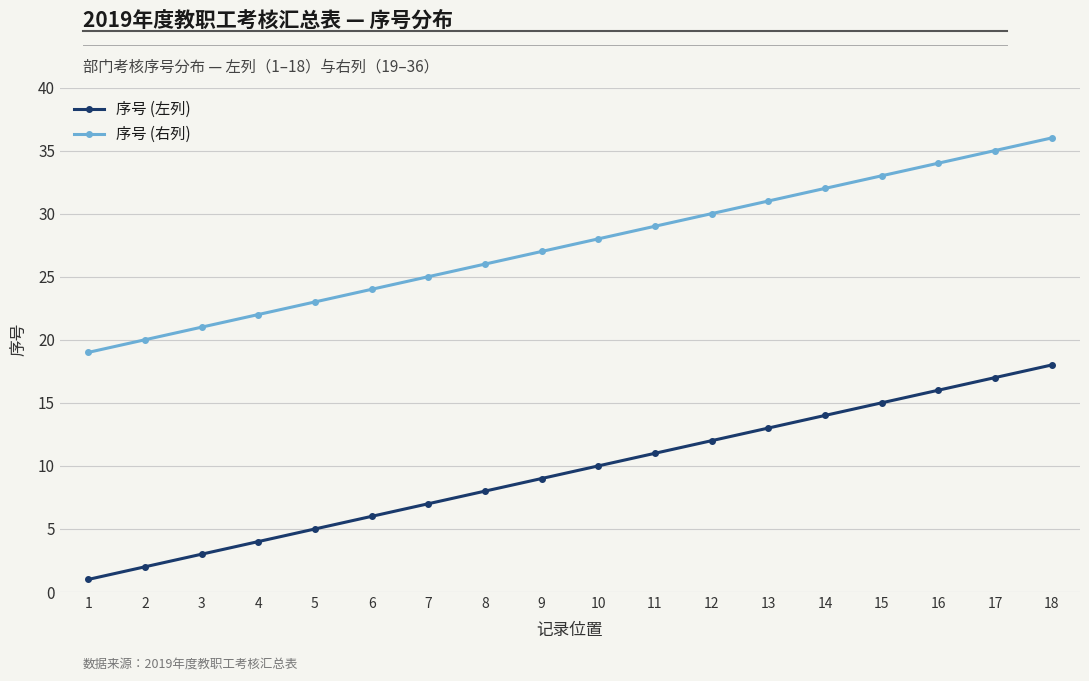

True or false: 序号 (左列) and 序号 (右列) cross at least once.

False